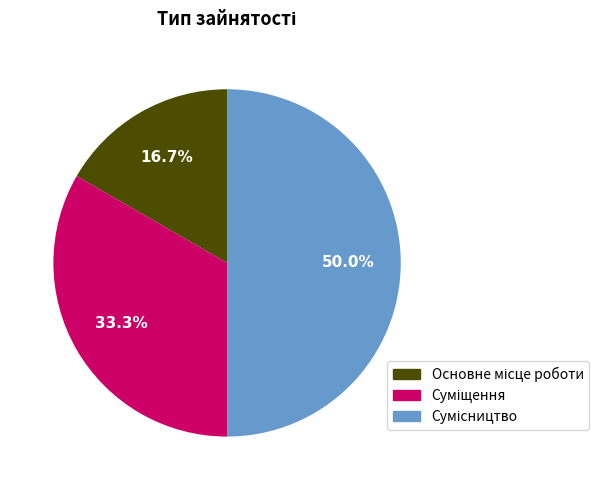

Which has a higher value, Суміщення or Сумісництво?

Сумісництво